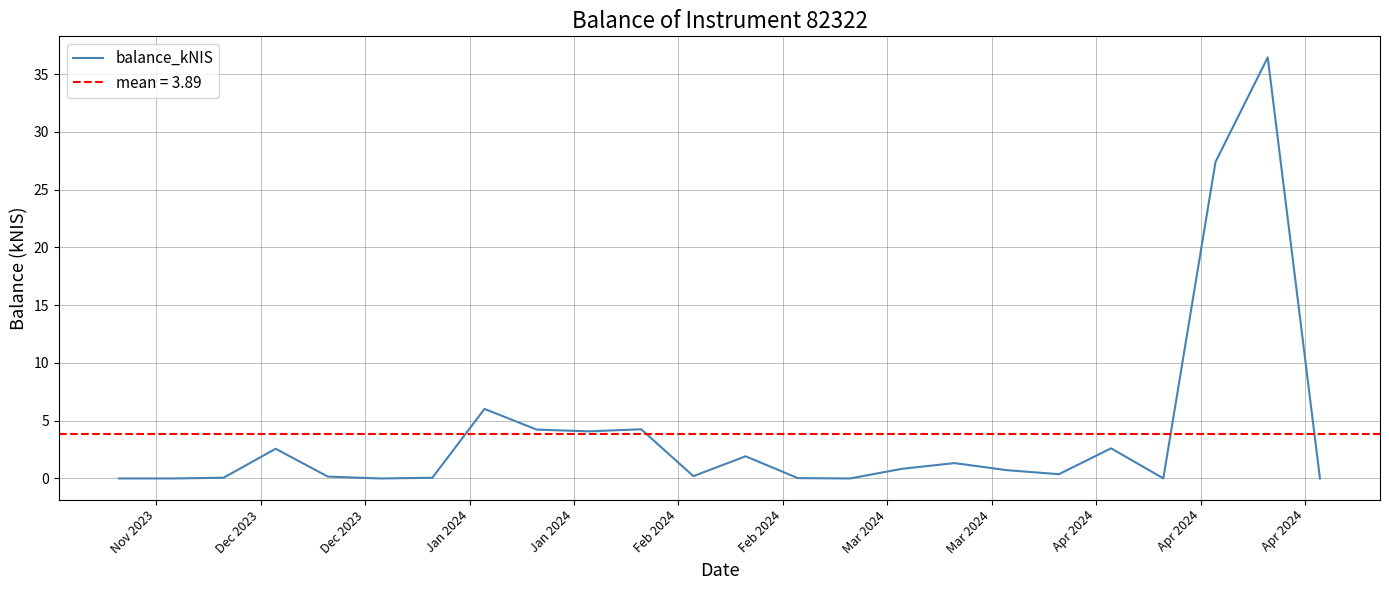

What is the difference between the second highest and second lowest values?

27.4